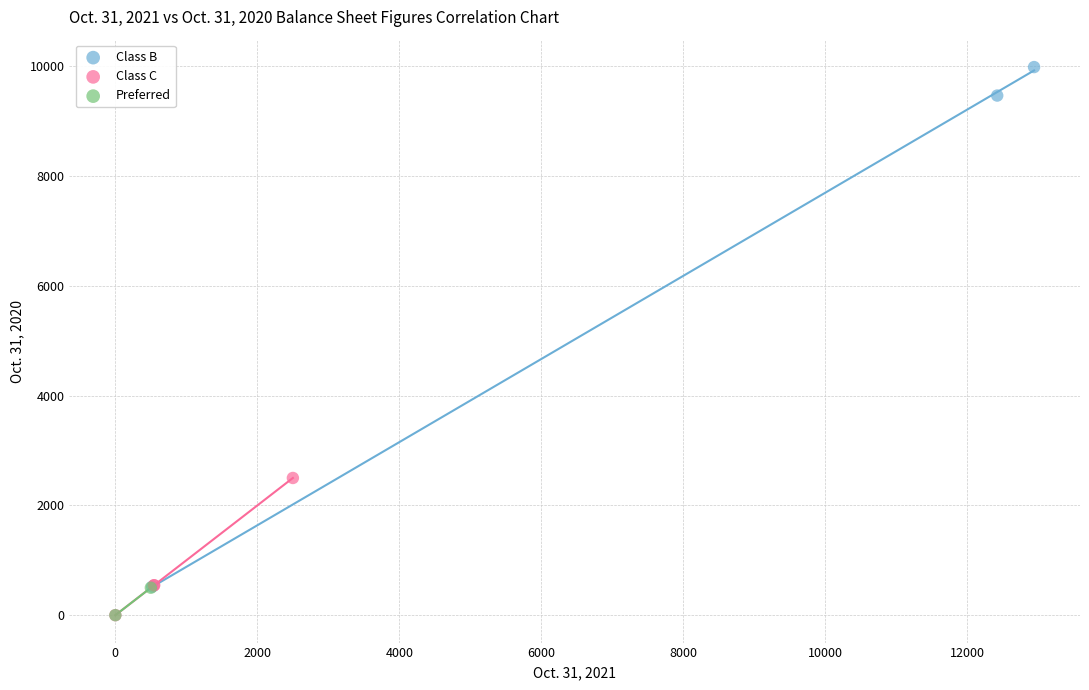

Which series reaches the maximum Y coordinate?

Class B